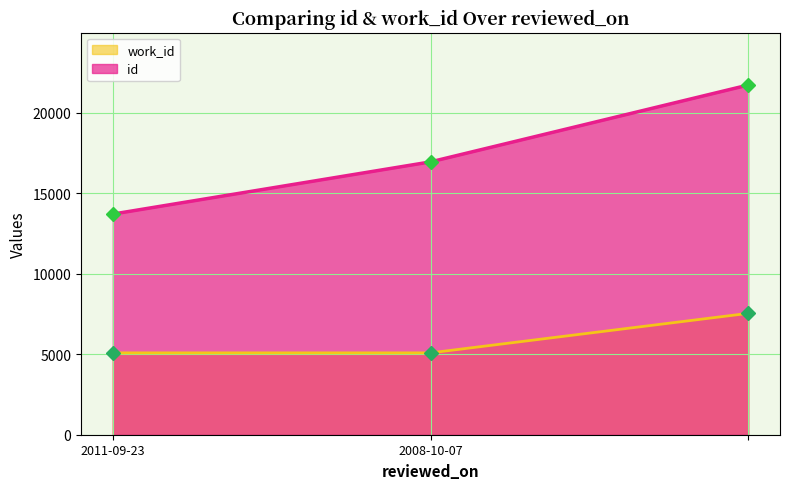

What is the highest value of the id series?

21737